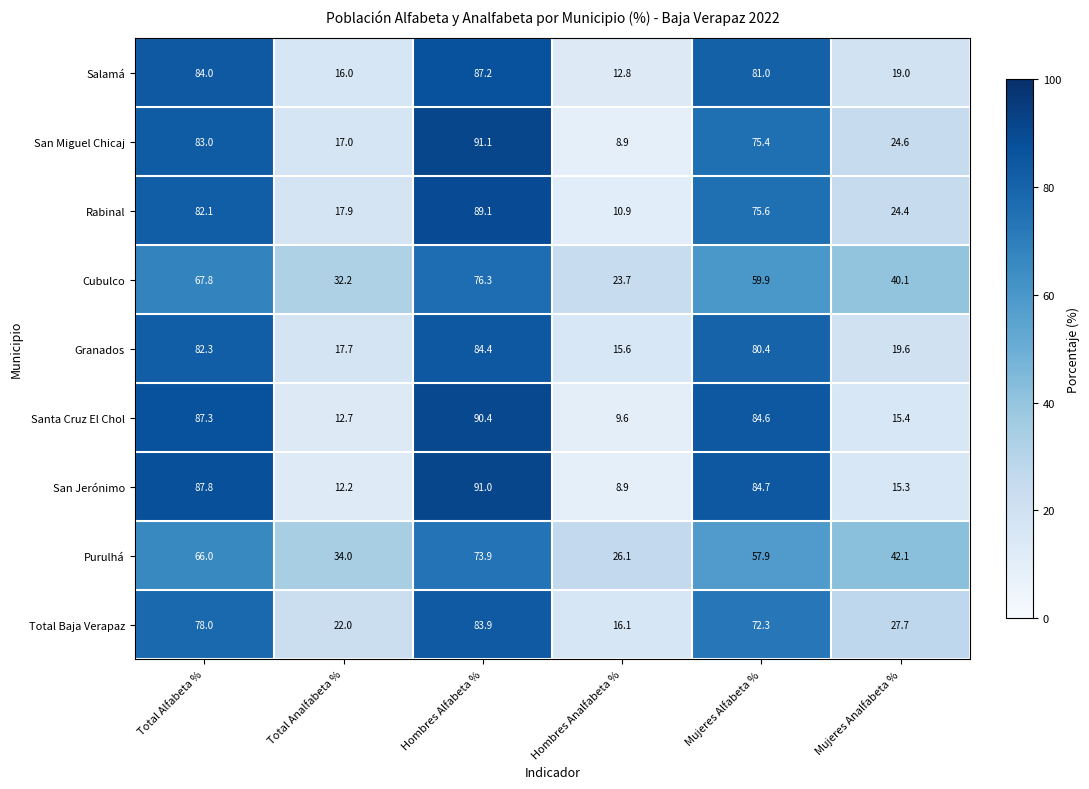

Rank the series at Hombres Alfabeta % from lowest to highest value.

Purulhá, Cubulco, Total Baja Verapaz, Granados, Salamá, Rabinal, Santa Cruz El Chol, San Jerónimo, San Miguel Chicaj